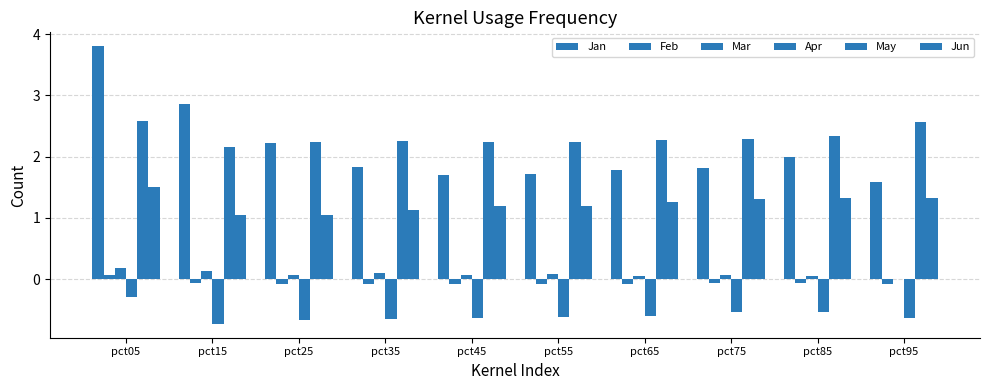

Reading right to left, transcribe all the data shown in this chart.

Jan: pct95=1.6	pct85=2.0	pct75=1.8	pct65=1.8	pct55=1.7	pct45=1.7	pct35=1.8	pct25=2.2	pct15=2.9	pct05=3.8
Feb: pct95=-0.1	pct85=-0.1	pct75=-0.1	pct65=-0.1	pct55=-0.1	pct45=-0.1	pct35=-0.1	pct25=-0.1	pct15=-0.1	pct05=0.1
Mar: pct95=0.0	pct85=0.1	pct75=0.1	pct65=0.1	pct55=0.1	pct45=0.1	pct35=0.1	pct25=0.1	pct15=0.1	pct05=0.2
Apr: pct95=-0.6	pct85=-0.5	pct75=-0.5	pct65=-0.6	pct55=-0.6	pct45=-0.6	pct35=-0.7	pct25=-0.7	pct15=-0.7	pct05=-0.3
May: pct95=2.6	pct85=2.3	pct75=2.3	pct65=2.3	pct55=2.2	pct45=2.2	pct35=2.3	pct25=2.2	pct15=2.2	pct05=2.6
Jun: pct95=1.3	pct85=1.3	pct75=1.3	pct65=1.3	pct55=1.2	pct45=1.2	pct35=1.1	pct25=1.0	pct15=1.1	pct05=1.5